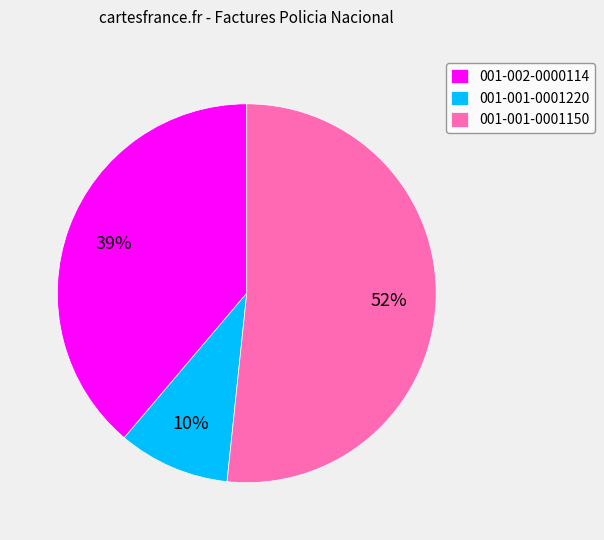

Which category accounts for the majority?

001-001-0001150